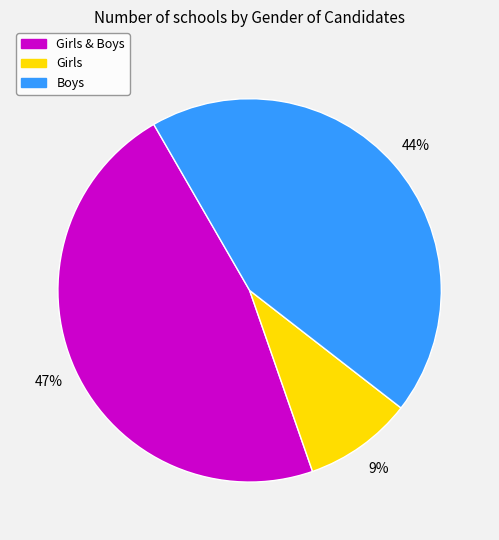

Which category has the smallest portion of the pie?

Girls